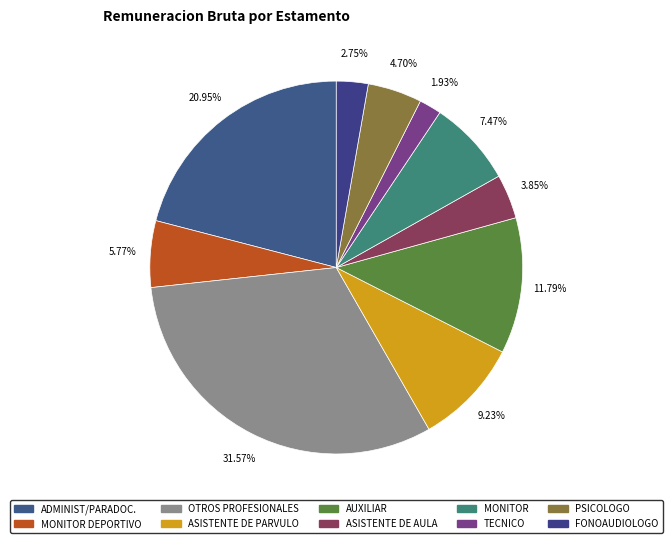

Count the number of slices in the pie.

10